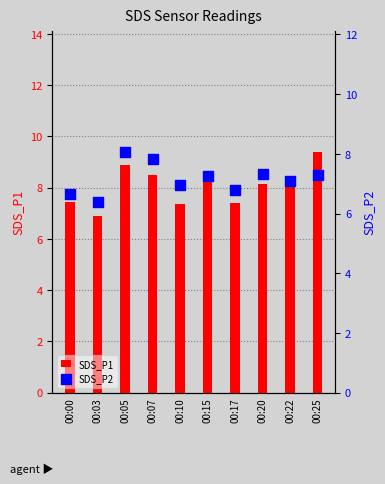

Which series has the largest Y range (max minus min)?

SDS_P1